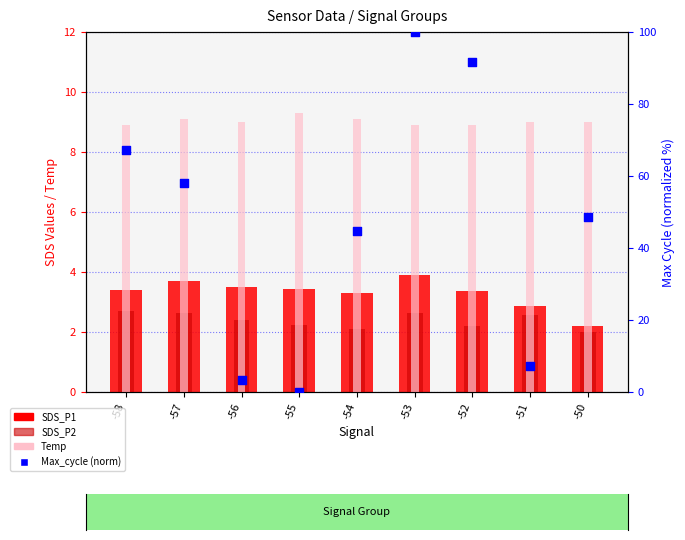

At which category is the sum across all series the highest?

-53